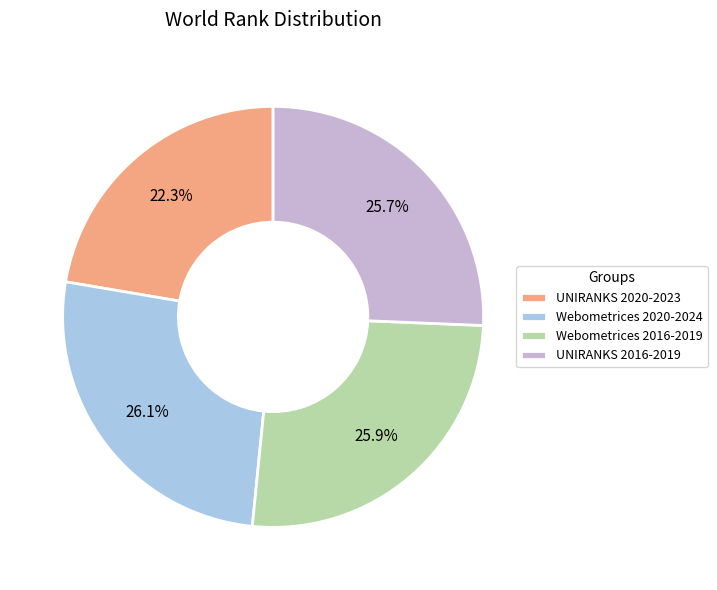

Approximately how many times larger is the value at Webometrices 2016-2019 compared to UNIRANKS 2020-2023?

1.2